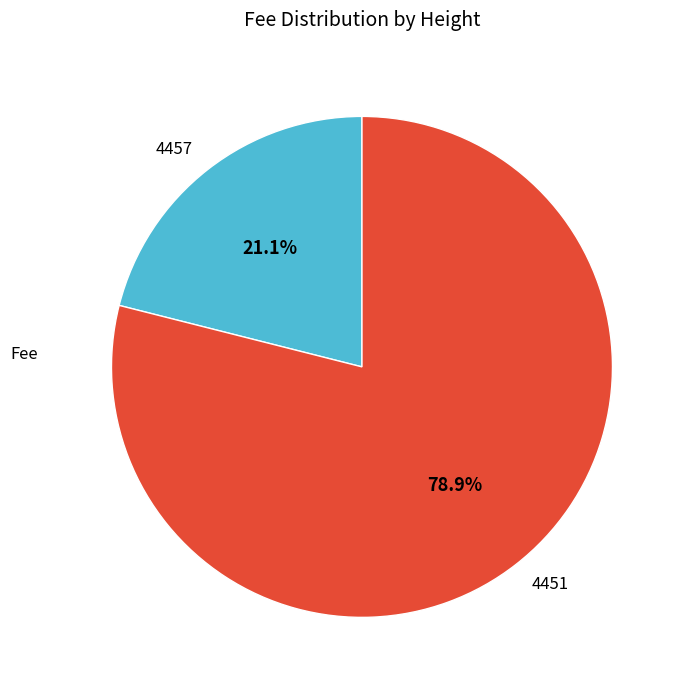

Does any single category account for the majority?

Yes